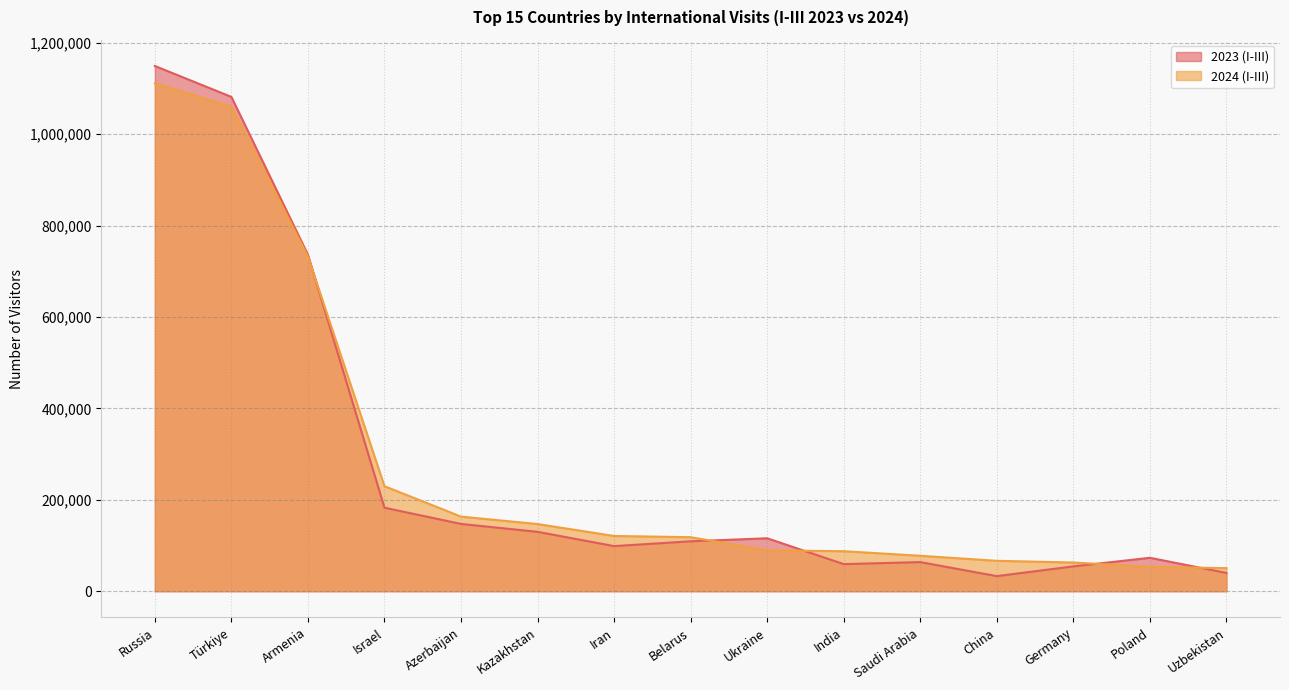

True or false: 2024 (I-III) has more than 1 points higher than both neighbors.

False